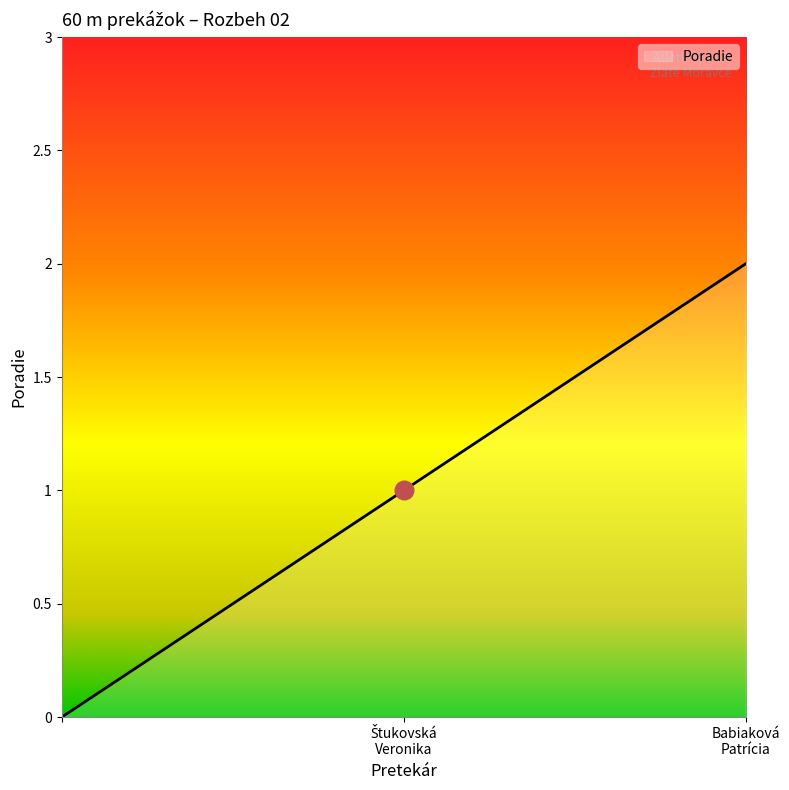

What is the change in value from Štukovská Veronika to Babiaková Patrícia?

+1